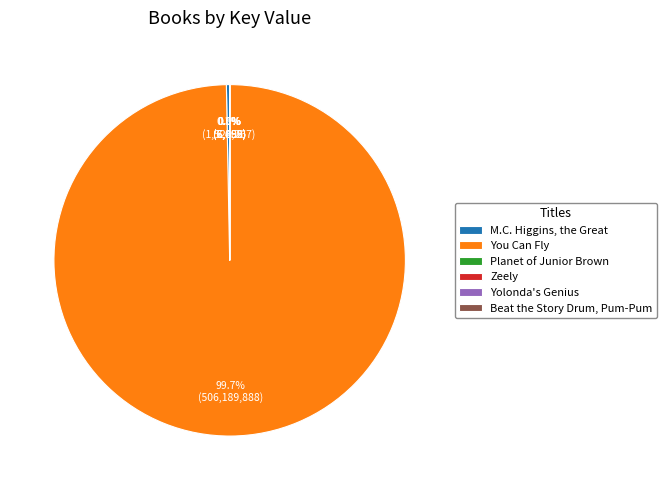

Does You Can Fly account for over 50% of the chart?

Yes